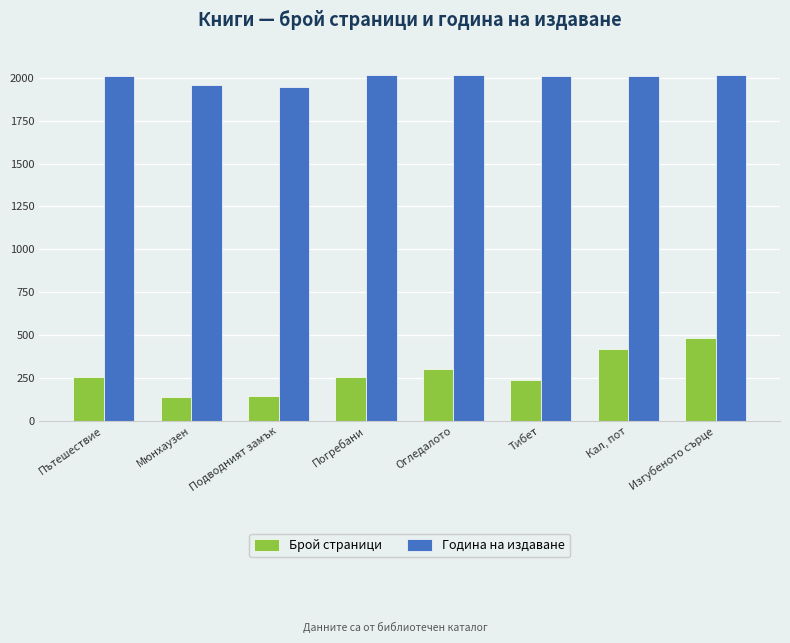

At which label does Брой страници reach its peak?

Изгубеното сърце